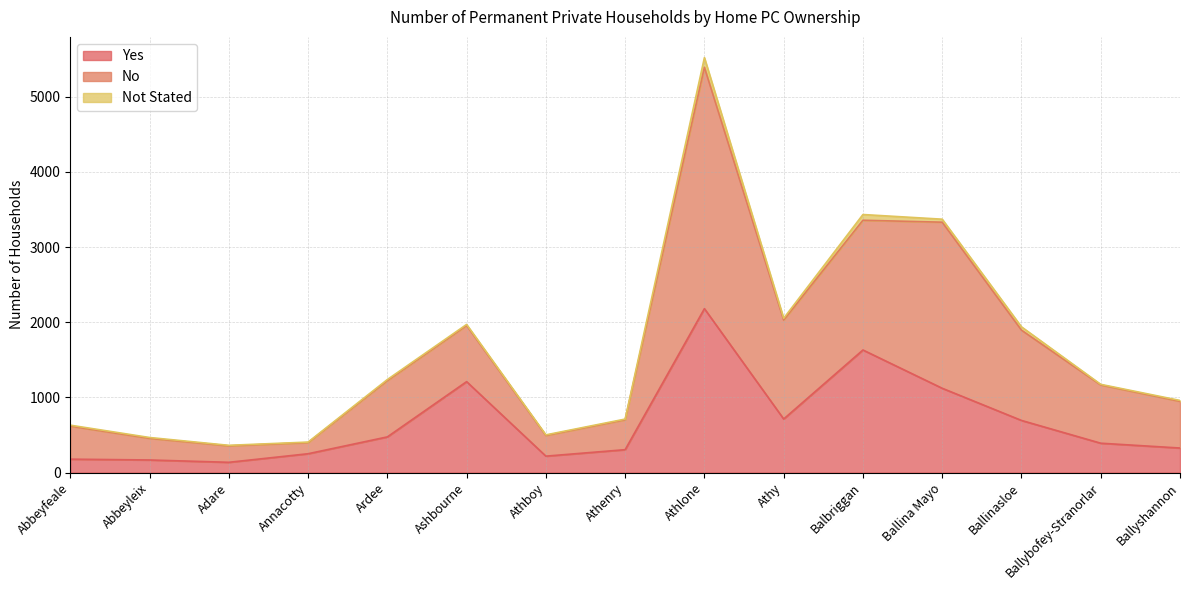

What is the average value of the Yes series?

667